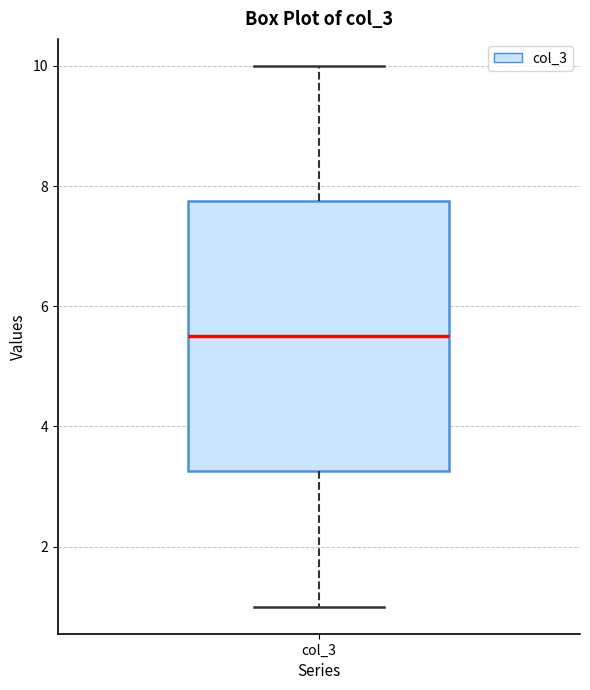

Read this box plot against the y-axis: the position of the median line, the range covered by the box, and the ends of both whiskers. The values are not printed on the chart, so give them approximately, as read against the axis.

median 5.6, box 3.2 to 7.8, whiskers 1.0 to 10.0